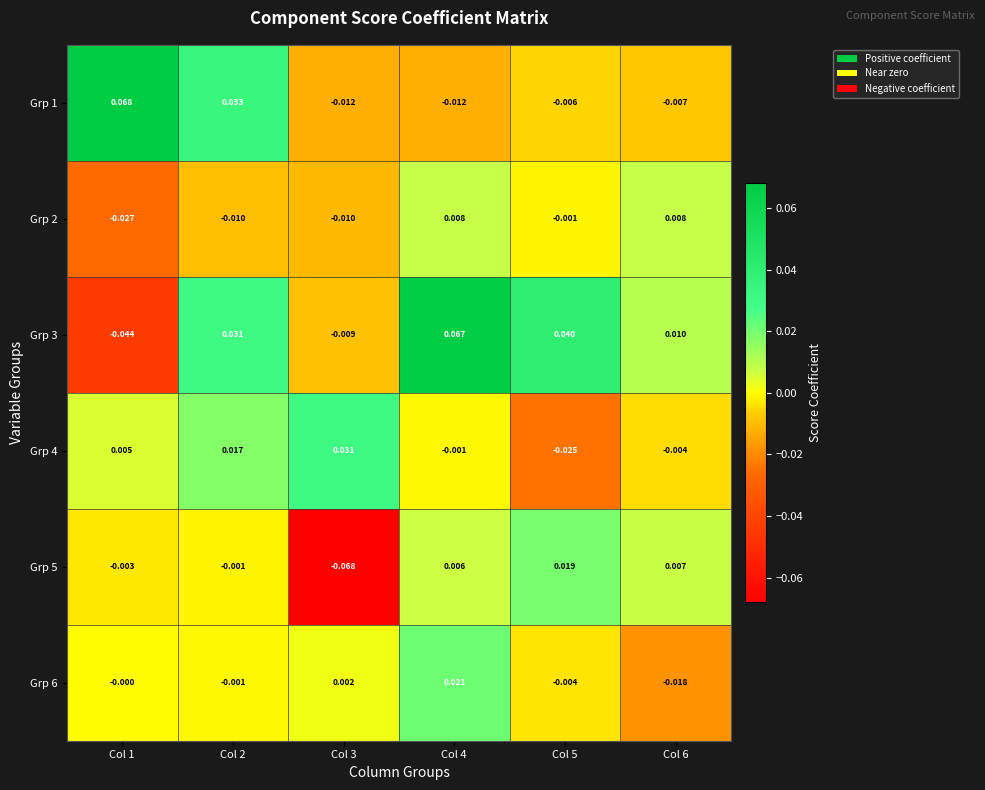

Is the value of Grp 6 at Col 1 greater than the value of Grp 5 at Col 4?

No